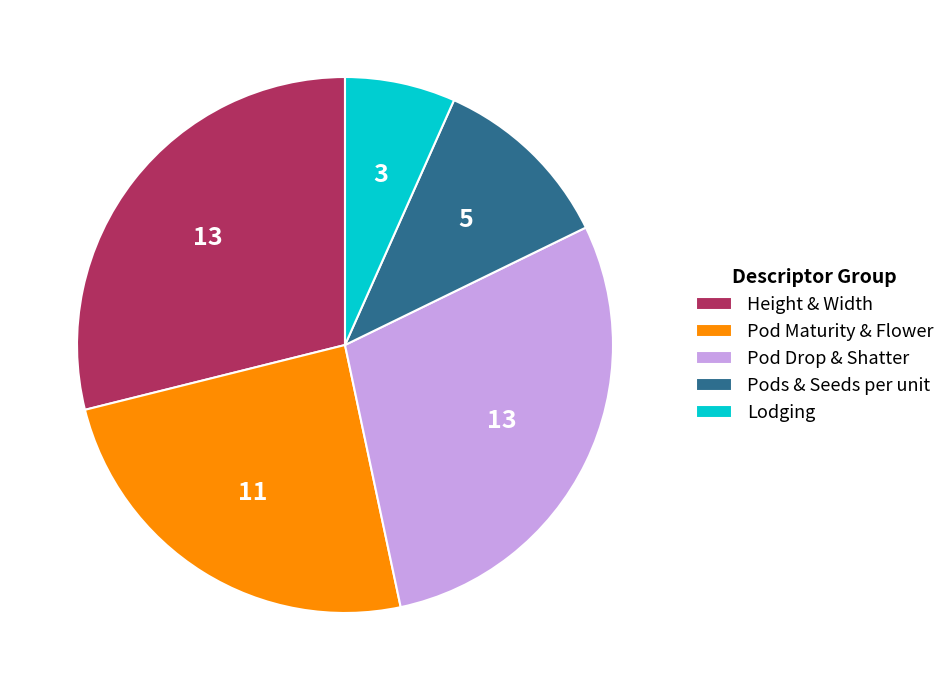

Is the sum of Pod Drop & Shatter and Pod Maturity & Flower greater than half?

Yes